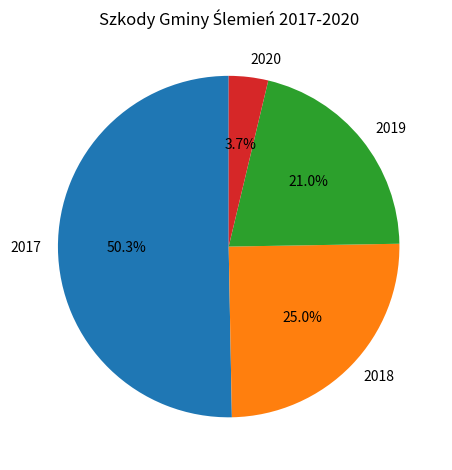

How many slices are in this pie chart?

4